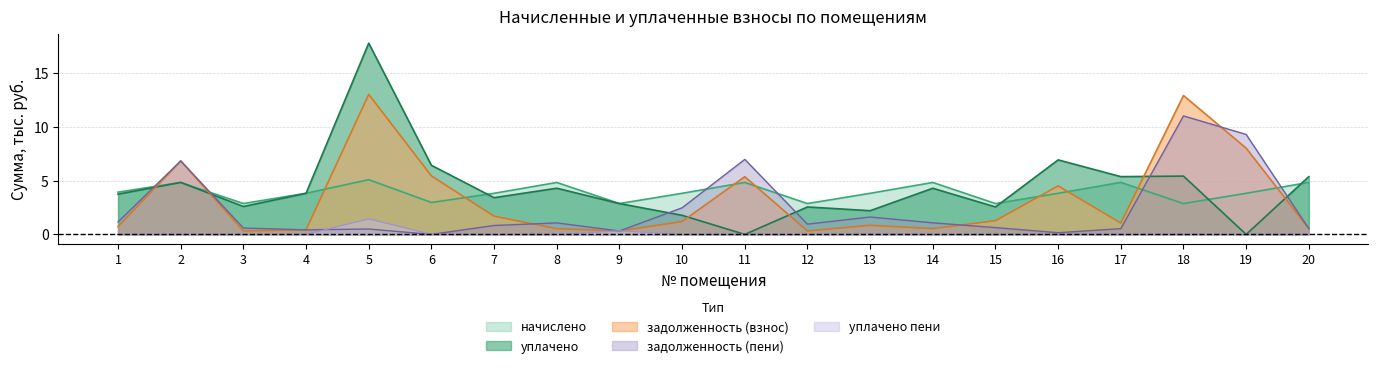

Is it true that уплачено_пени equals 0.0 at 15?

True